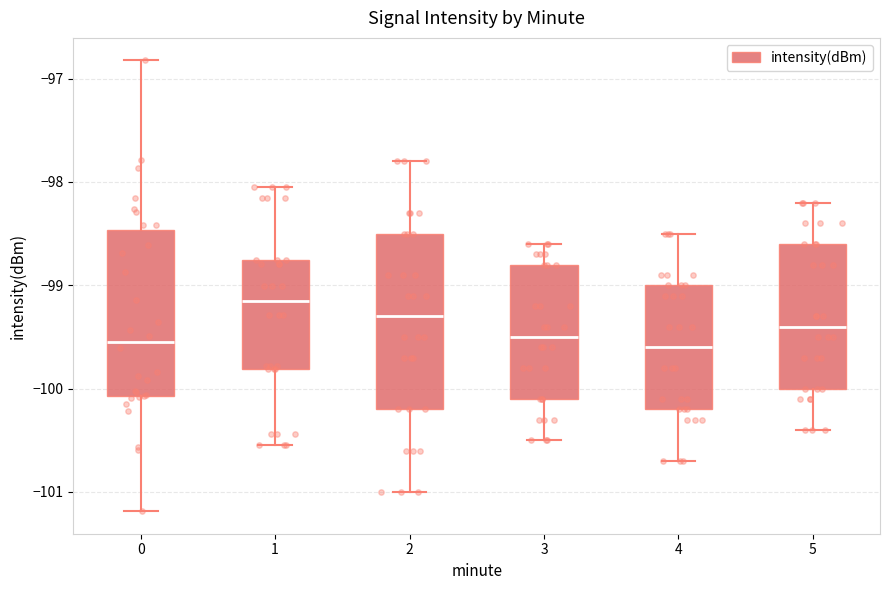

Where does the upper whisker of the box at x = 2 end on the y-axis? The values are not printed on the chart, so give them approximately, as read against the axis.

-97.8